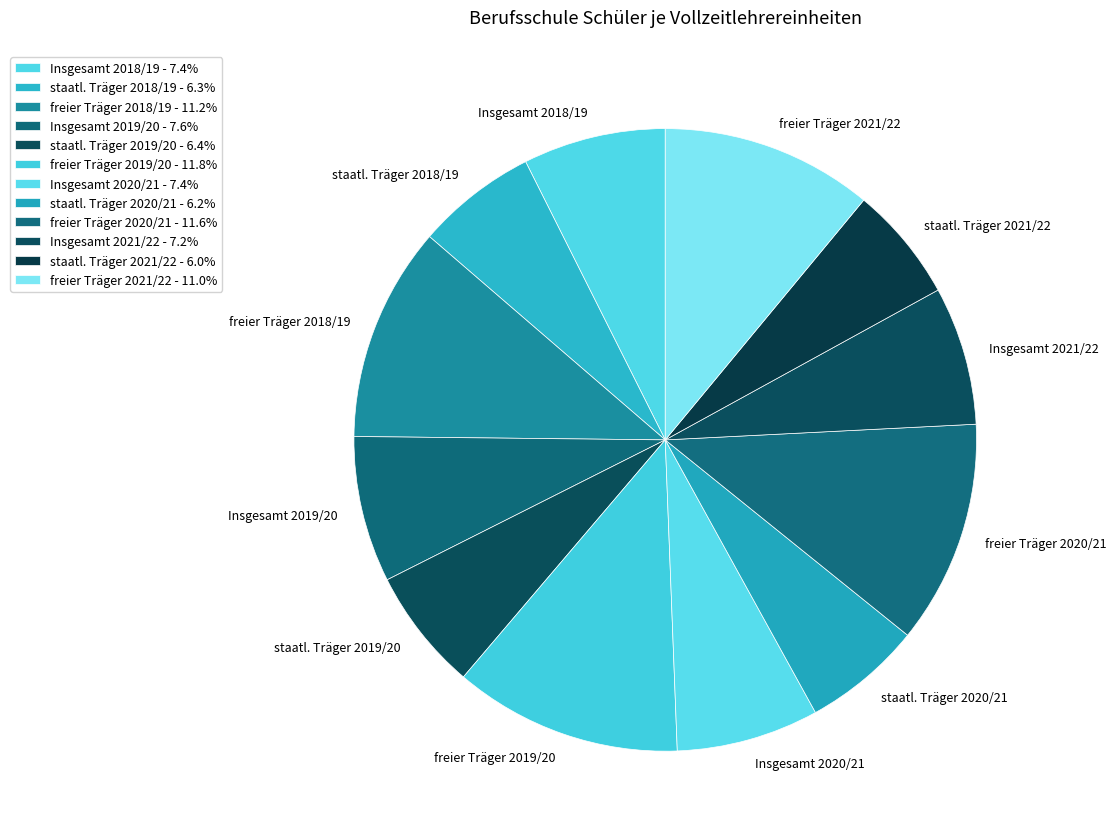

Approximately how many times larger is the value at Insgesamt 2021/22 compared to staatl. Träger 2019/20?

1.1